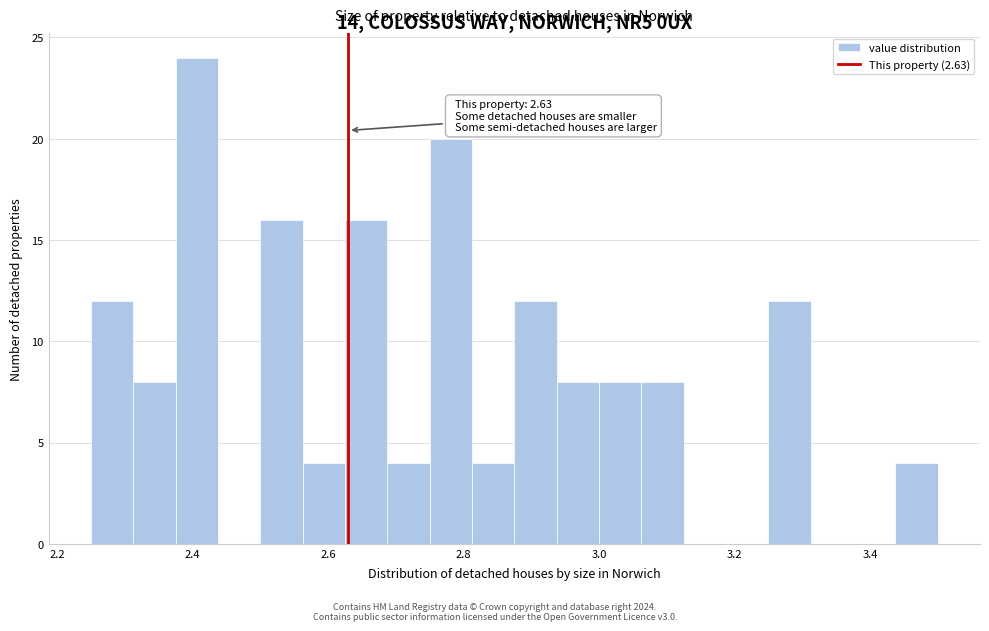

Read against the x-axis, roughly where is the centre of the tallest bar?

2.40